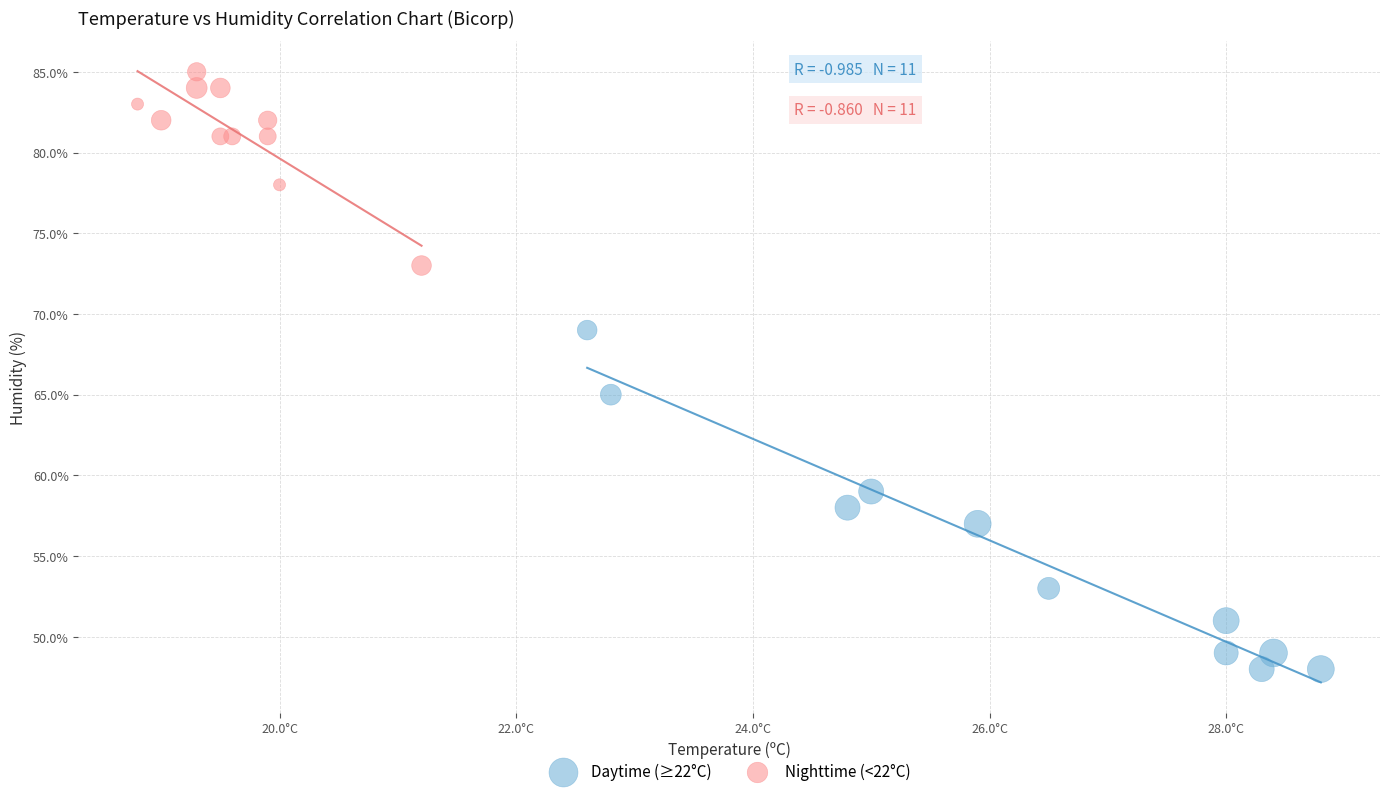

Which series has the largest Y range (max minus min)?

Daytime (≥22°C)